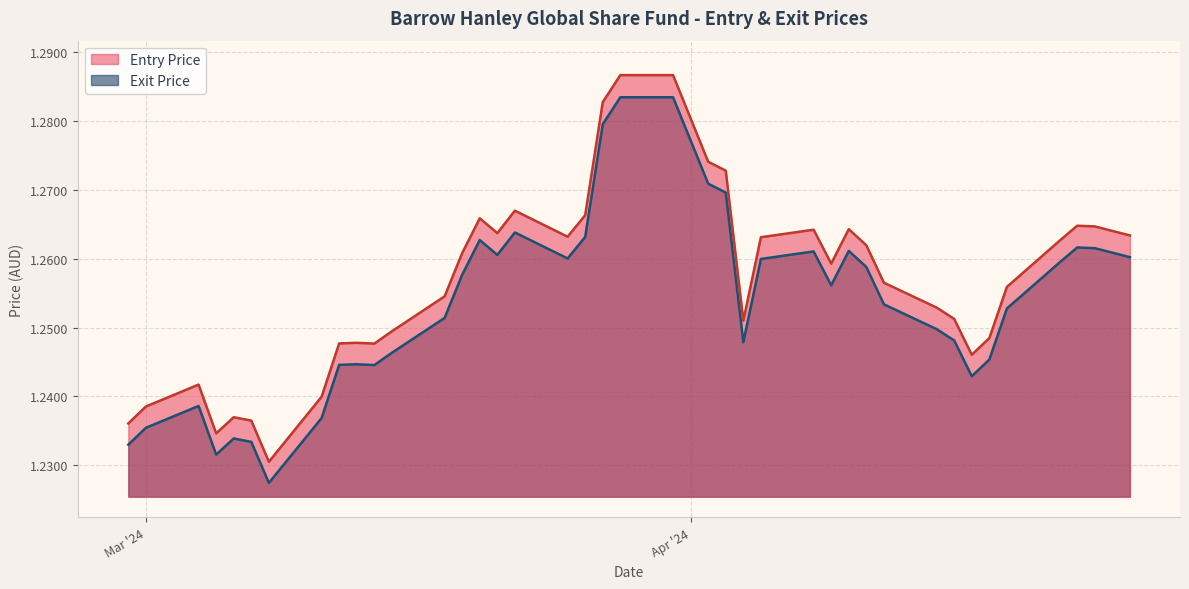

List the series in order of their peak value, lowest first.

Exit Price, Entry Price